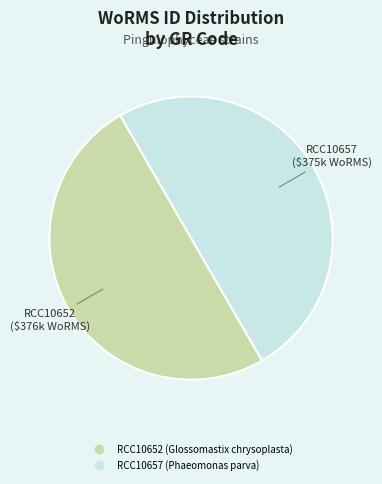

The RCC10657 (Phaeomonas parva) slice represents 50% of the pie. True or false?

True